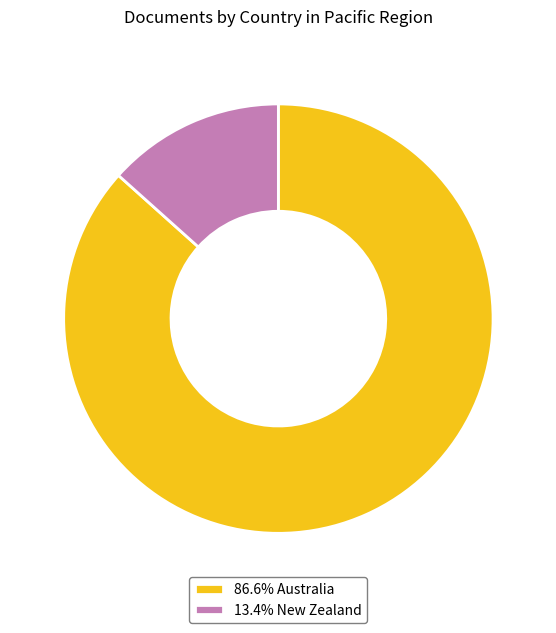

How many slices are in this pie chart?

2